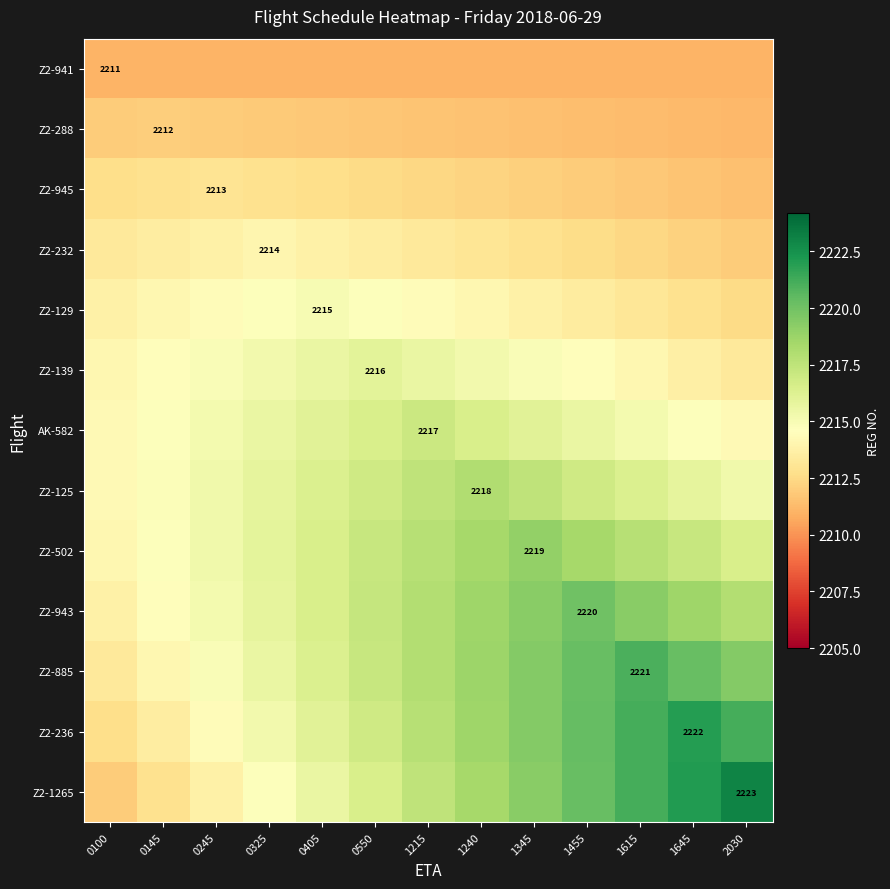

At which label does AK-582 first exceed 2215?

0245